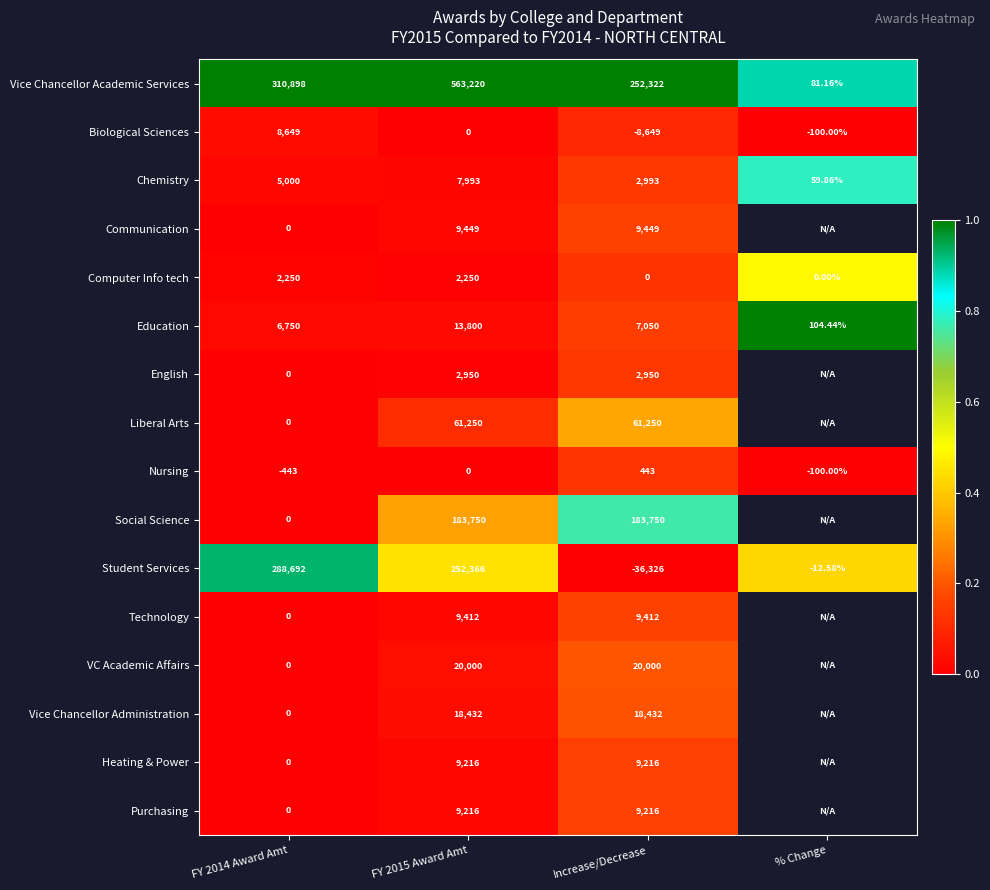

At which category does the chart reach its peak across all series?

FY 2014 Award Amt